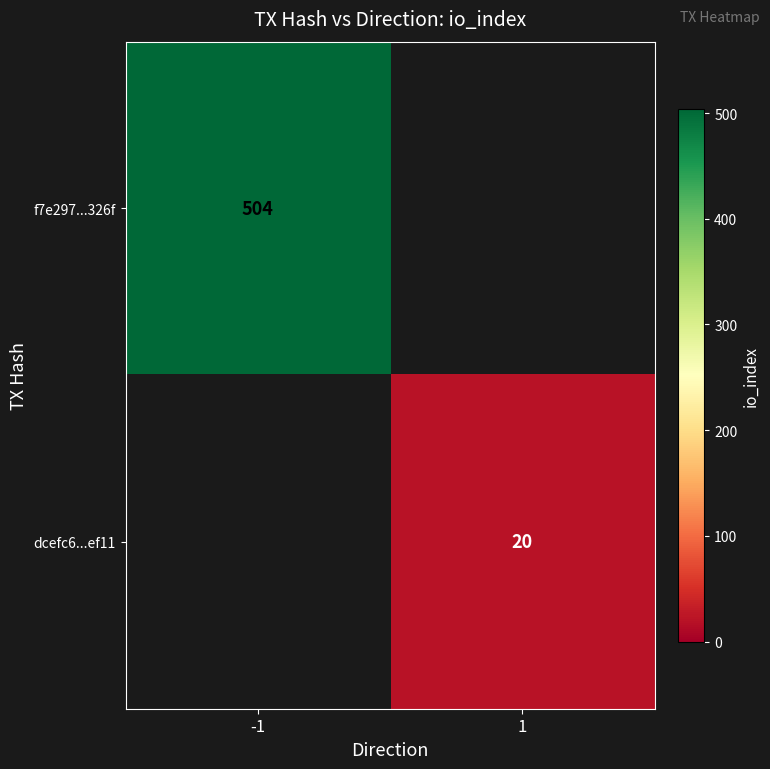

Is it true that f7e297...326f equals 504 at -1?

True